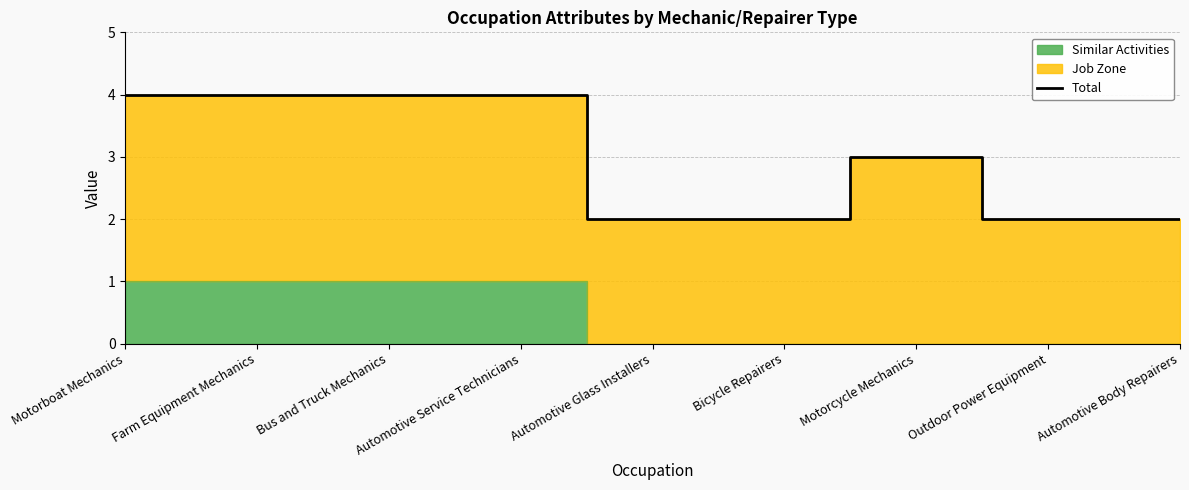

The chart shows a value of 2 at Automotive Glass Installers. True or false?

True